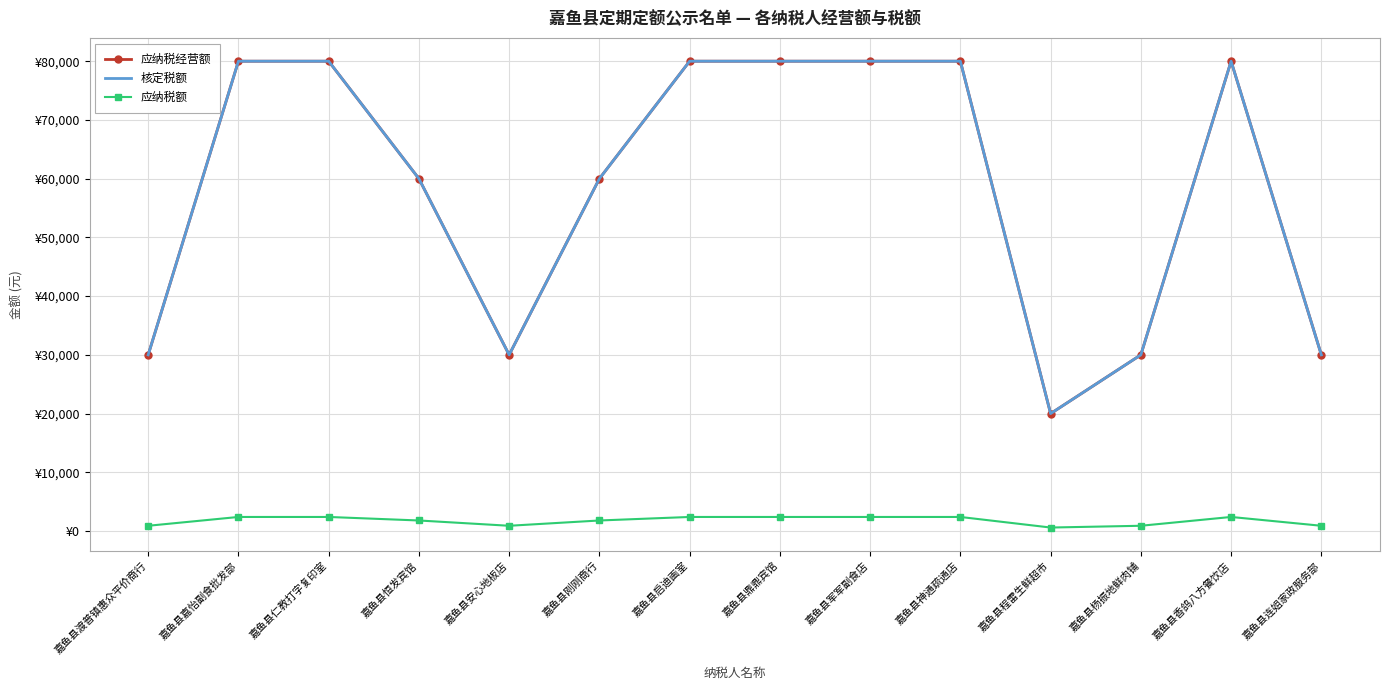

Which category has the lowest value in the 应纳税额 series?

嘉鱼县程雷生鲜超市